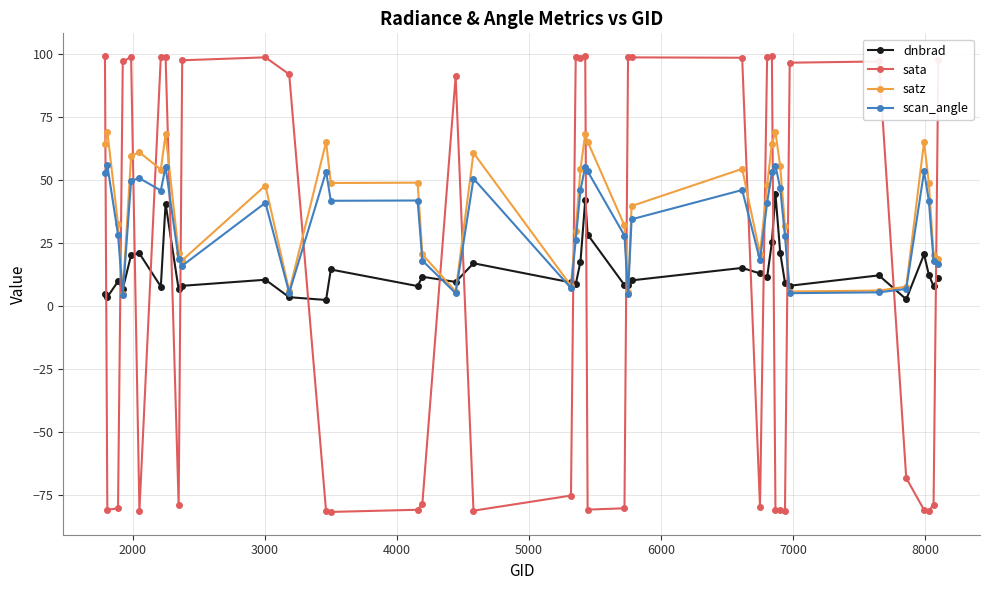

What are all the series names shown in the legend?

dnbrad, sata, satz, scan_angle